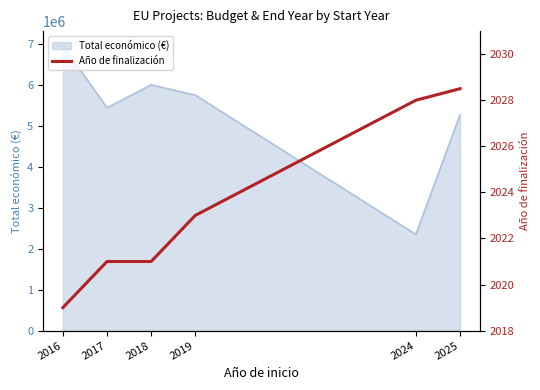

What is the value of the 5th point from the left?

2028.0